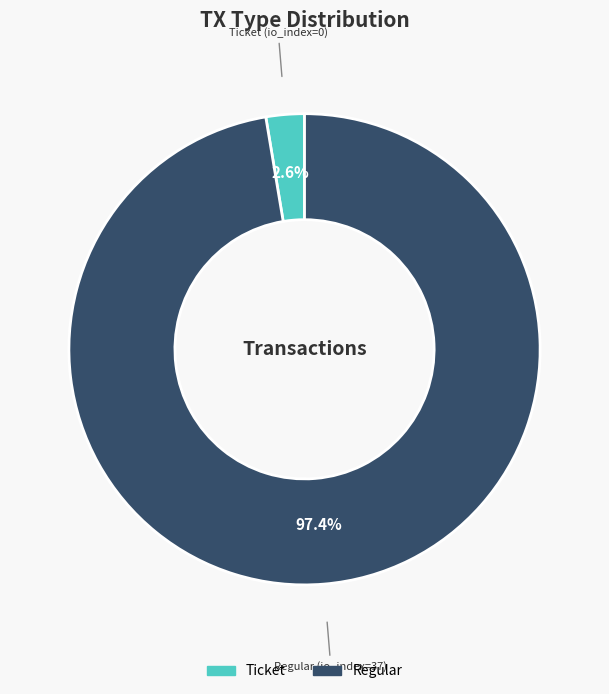

Is there a majority slice in this chart?

Yes